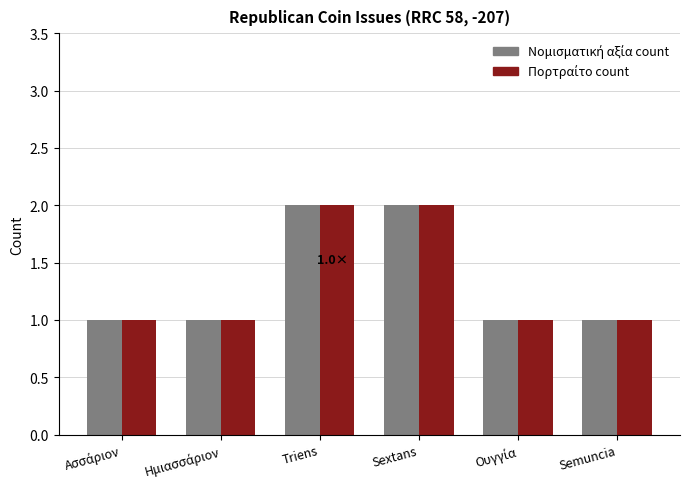

What is the total value across all series at Sextans?

4